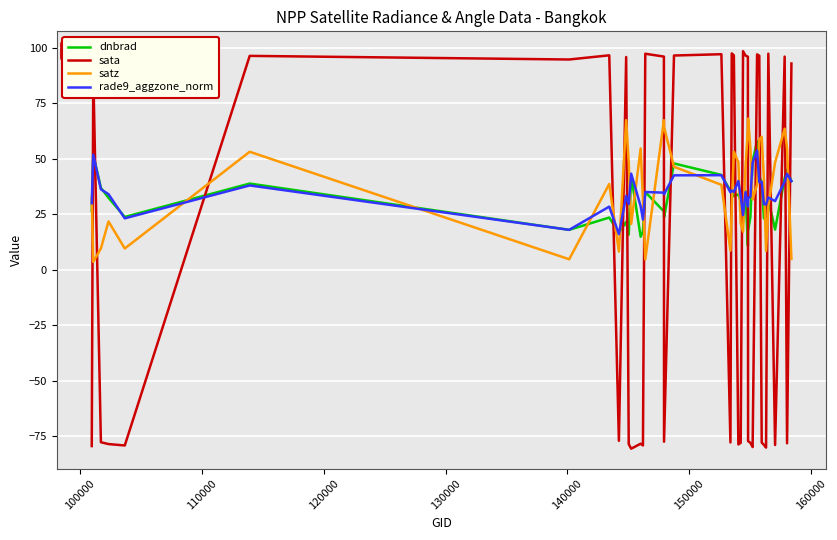

How many lines are shown in the chart?

4